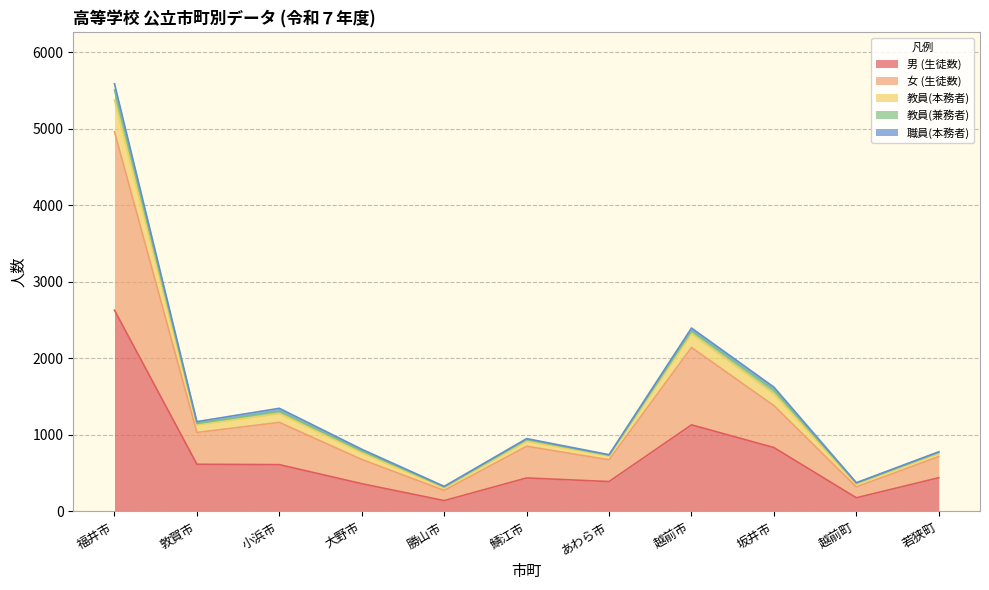

How many lines are shown in the chart?

5